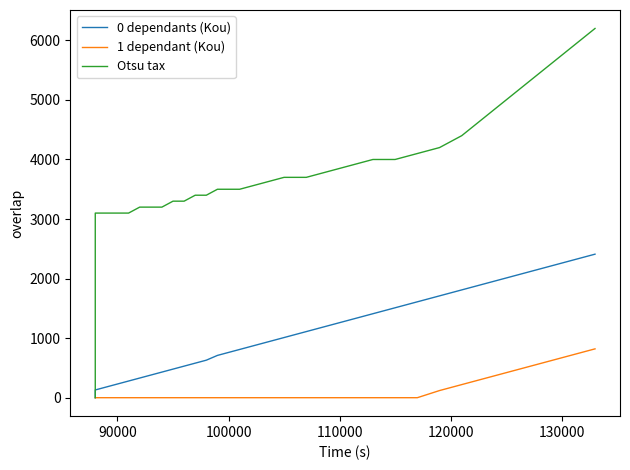

True or false: Otsu tax and 1 dependant (Kou) intersect in this chart.

False